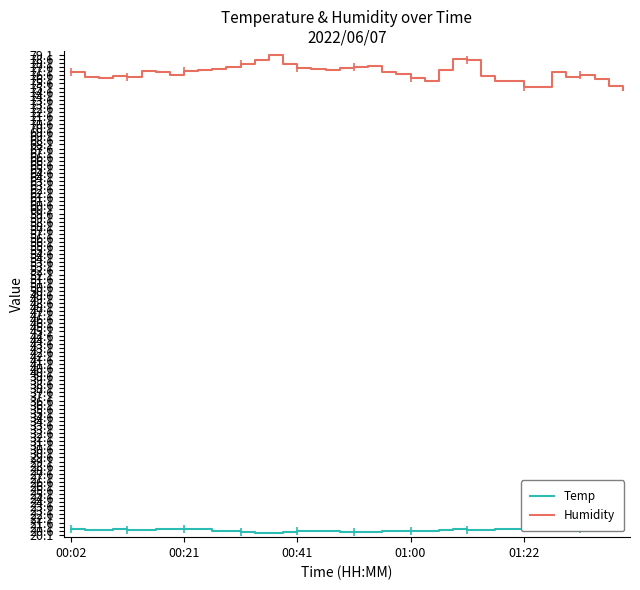

At 26, list the series in order from largest to smallest.

Humidity, Temp